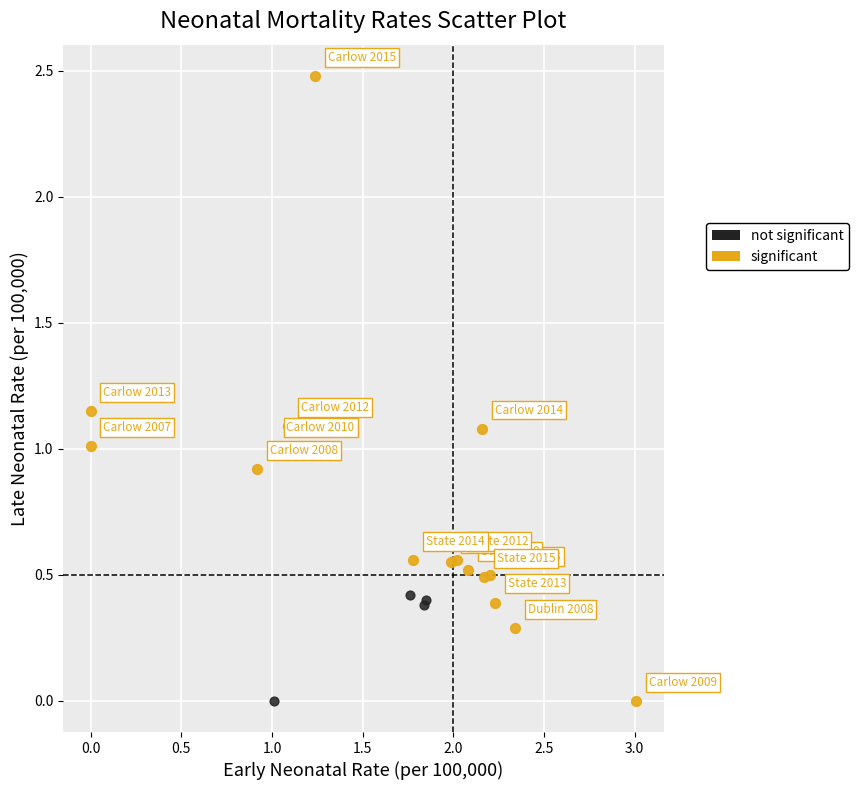

Which series contains the highest Y value?

significant